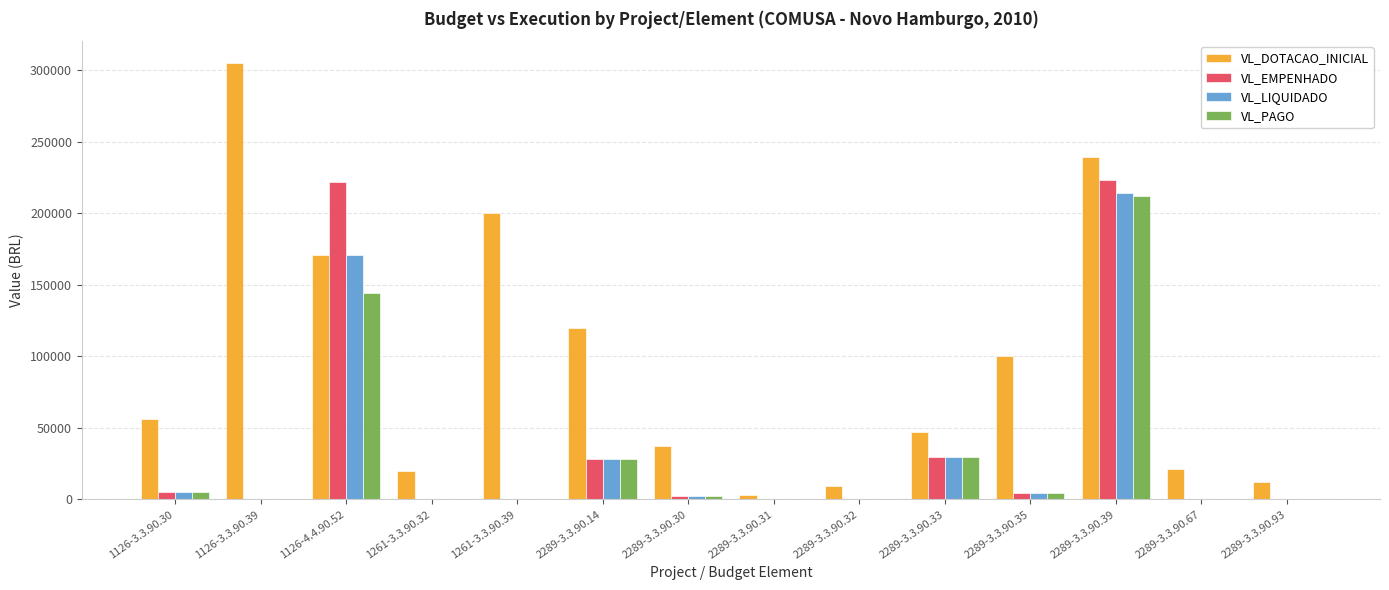

Which series has the largest total across all categories?

VL_DOTACAO_INICIAL